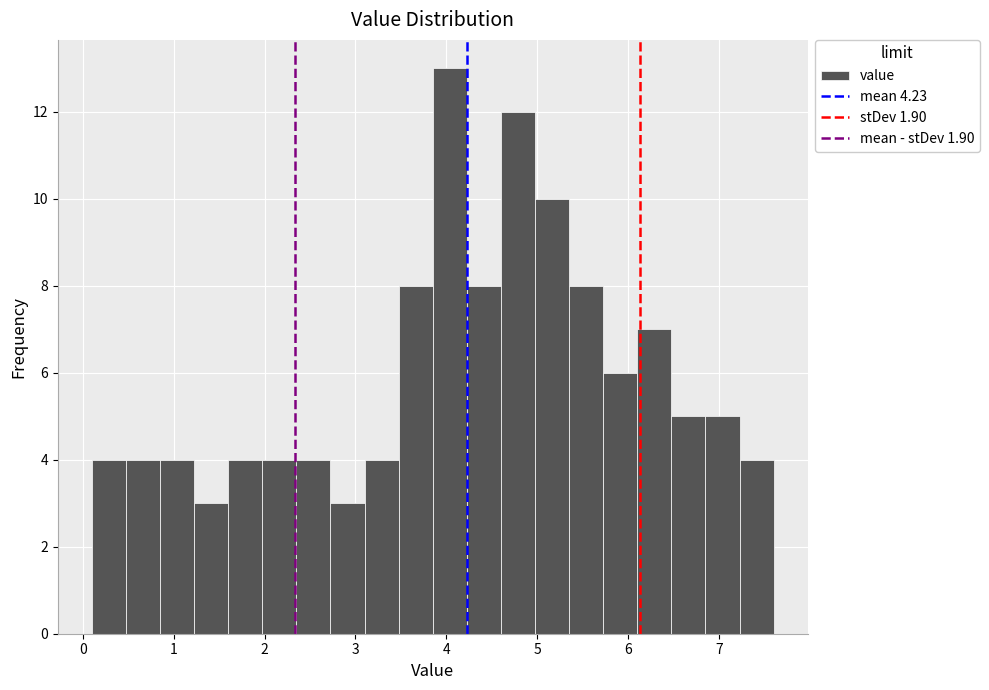

Read against the x-axis, roughly where is the centre of the tallest bar?

4.0